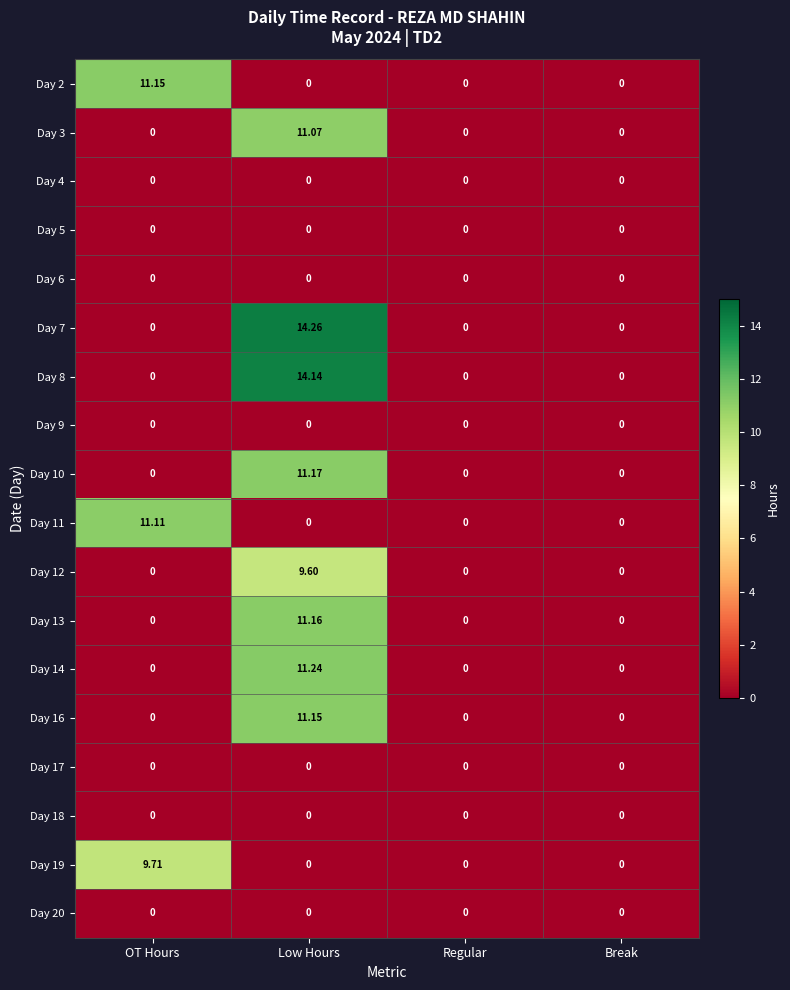

At which category is the sum across all series the highest?

Low Hours